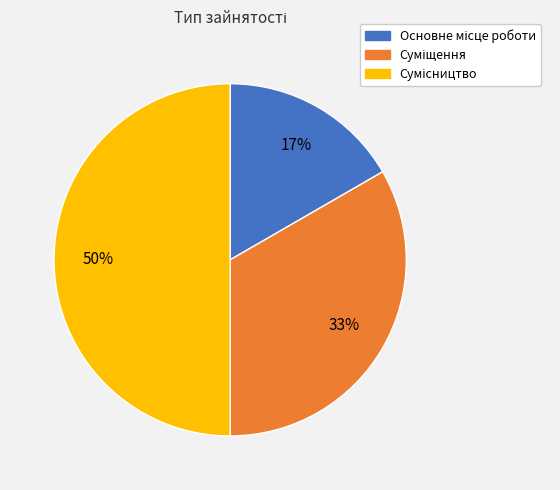

To the nearest percent, what is the average slice percentage?

33%